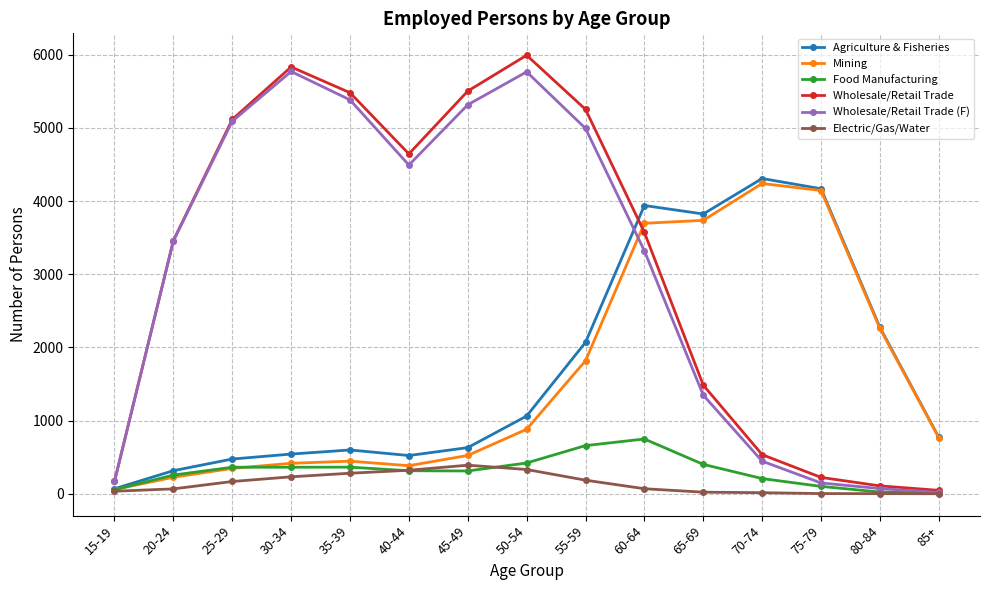

What is the label of the 10th point from the left?

60-64